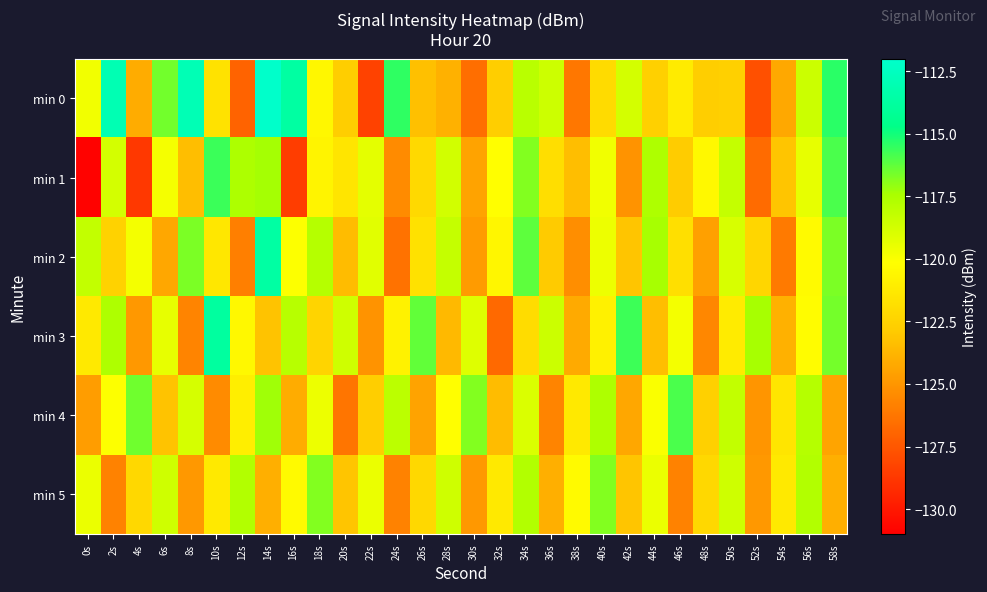

What is the total value across all series at 52s?

-744.1